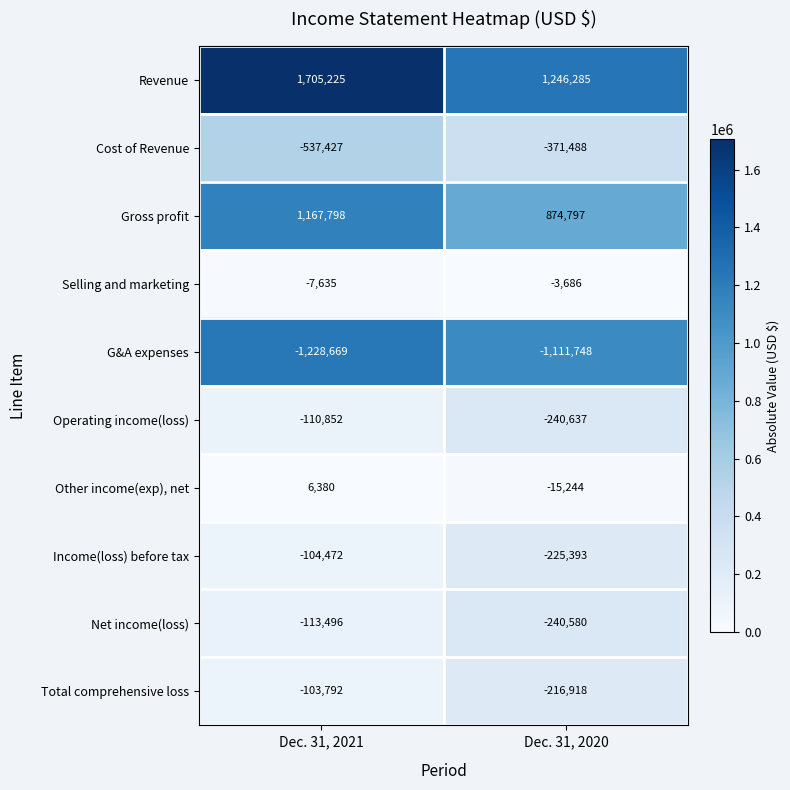

What is the difference between the highest and lowest values at Dec. 31, 2021?

2933894